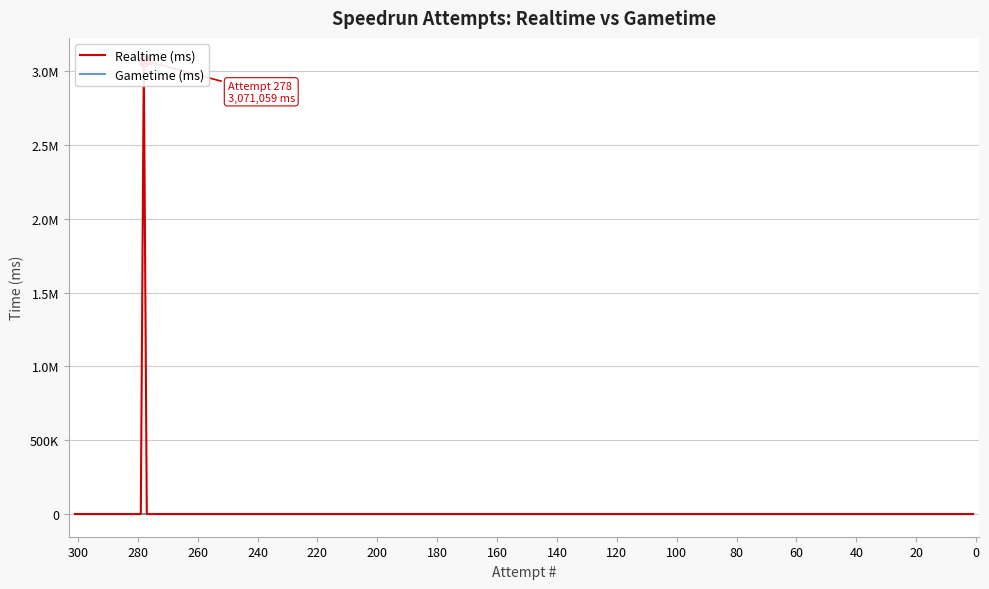

What are all the series names shown in the legend?

Realtime (ms), Gametime (ms)